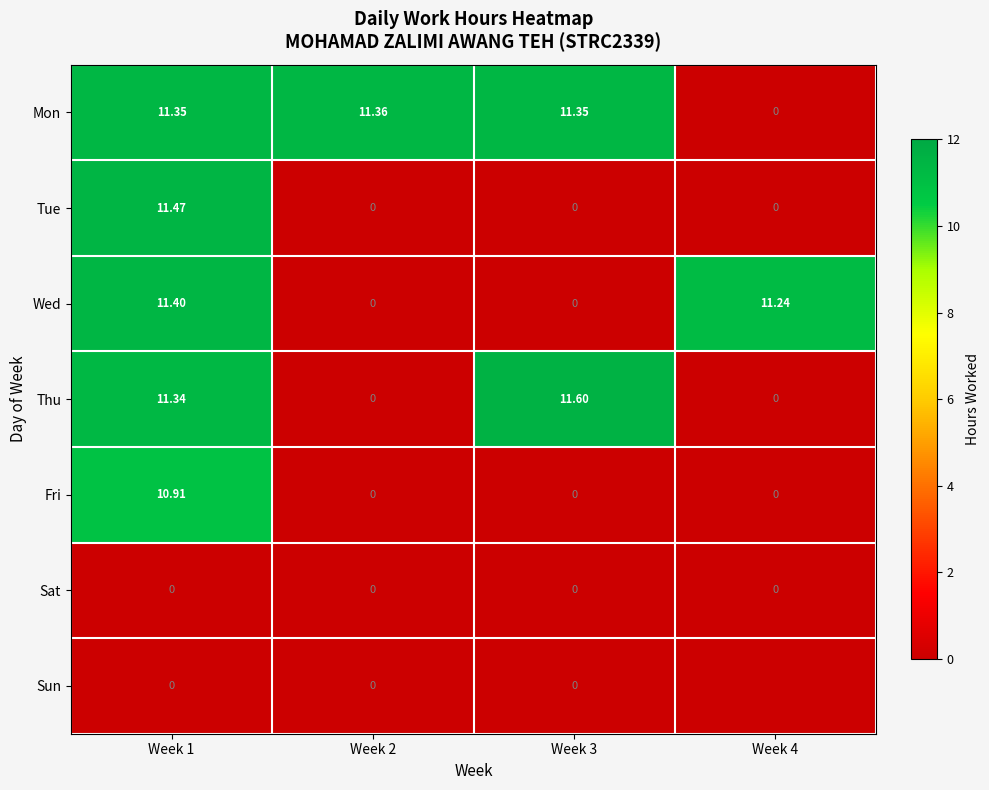

Is the value of Thu at Week 1 greater than the value of Mon at Week 4?

Yes